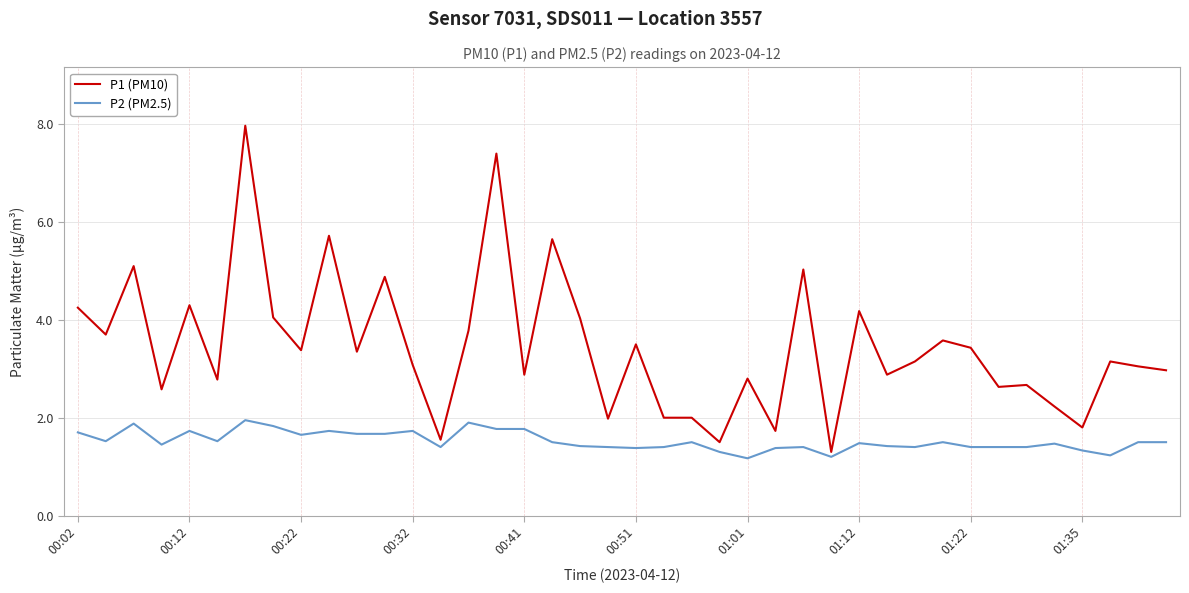

Count the number of data series in this chart.

2